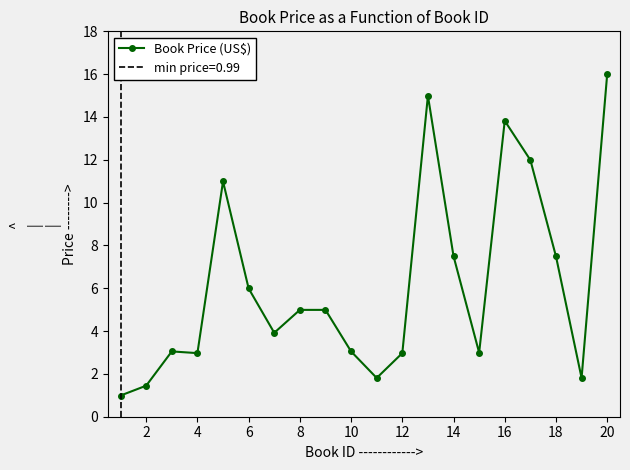

True or false: the data has more than 1 interior local peaks.

True